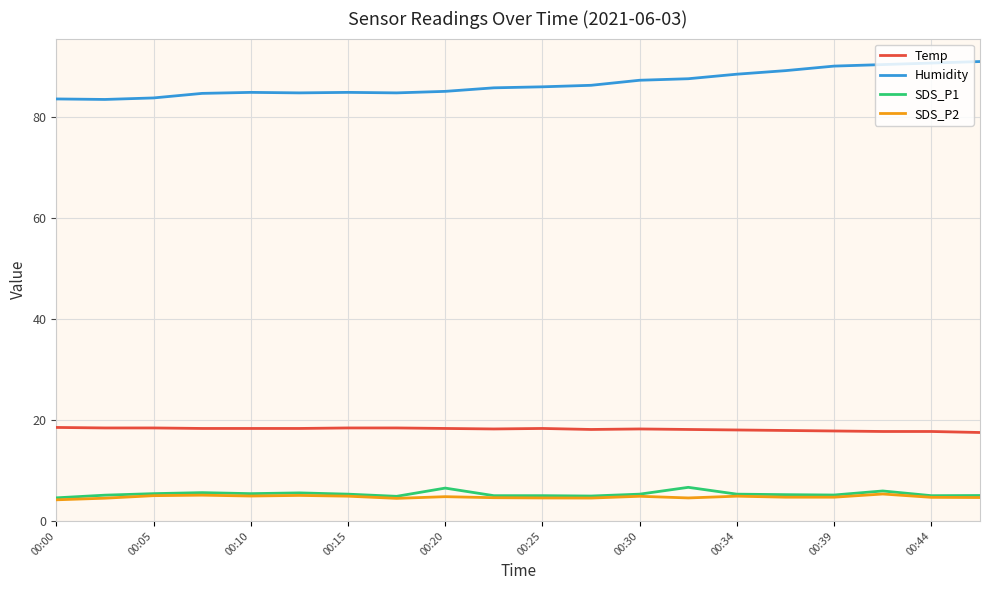

What is the maximum value for Humidity?

90.9